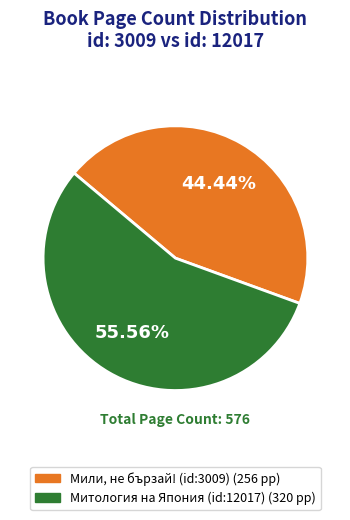

Which category has the smallest portion of the pie?

Мили, не бързай! (id:3009)